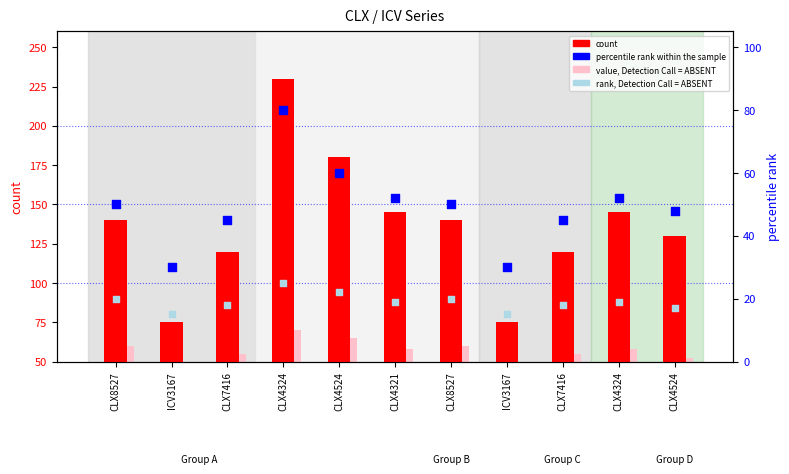

At how many categories does at least one series exceed 175?

2